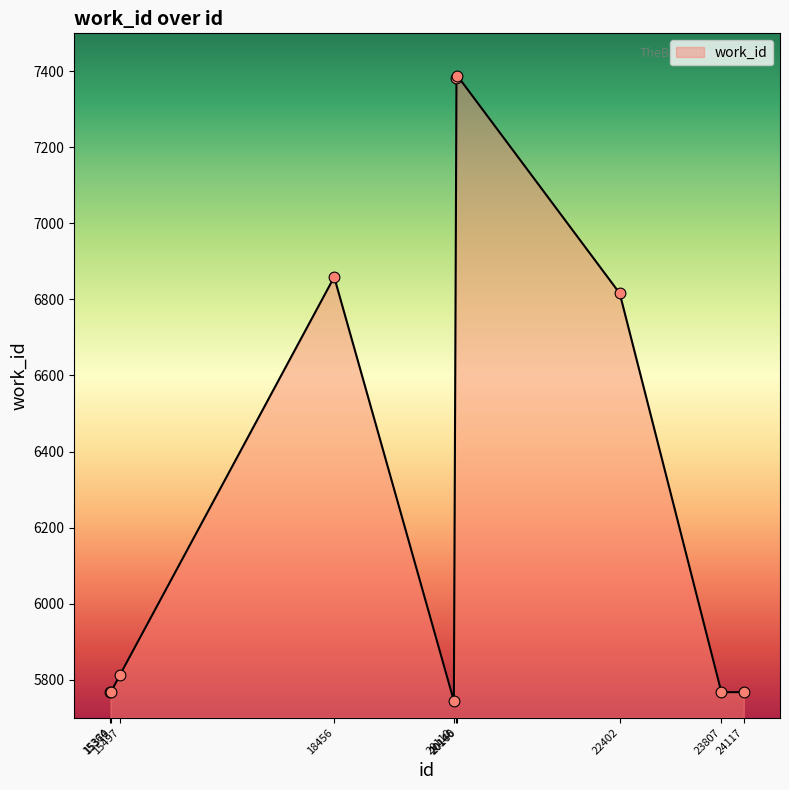

What is the ratio of the value at 15370 to the value at 22402?

0.8